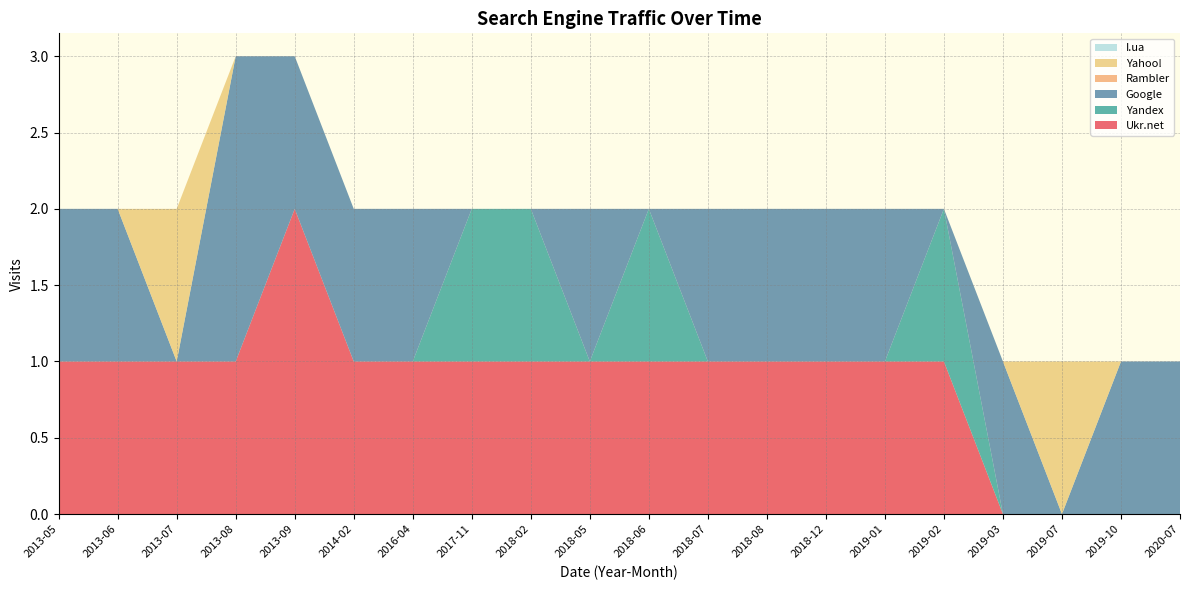

Reading left to right, list all the values displayed in this chart.

Ukr.net: 2013-05=1	2013-06=1	2013-07=1	2013-08=1	2013-09=2	2014-02=1	2016-04=1	2017-11=1	2018-02=1	2018-05=1	2018-06=1	2018-07=1	2018-08=1	2018-12=1	2019-01=1	2019-02=1	2019-03=0	2019-07=0	2019-10=0	2020-07=0
Yandex: 2013-05=0	2013-06=0	2013-07=0	2013-08=0	2013-09=0	2014-02=0	2016-04=0	2017-11=1	2018-02=1	2018-05=0	2018-06=1	2018-07=0	2018-08=0	2018-12=0	2019-01=0	2019-02=1	2019-03=0	2019-07=0	2019-10=0	2020-07=0
Google: 2013-05=1	2013-06=1	2013-07=0	2013-08=2	2013-09=1	2014-02=1	2016-04=1	2017-11=0	2018-02=0	2018-05=1	2018-06=0	2018-07=1	2018-08=1	2018-12=1	2019-01=1	2019-02=0	2019-03=1	2019-07=0	2019-10=1	2020-07=1
Rambler: 2013-05=0	2013-06=0	2013-07=0	2013-08=0	2013-09=0	2014-02=0	2016-04=0	2017-11=0	2018-02=0	2018-05=0	2018-06=0	2018-07=0	2018-08=0	2018-12=0	2019-01=0	2019-02=0	2019-03=0	2019-07=0	2019-10=0	2020-07=0
Yahoo!: 2013-05=0	2013-06=0	2013-07=1	2013-08=0	2013-09=0	2014-02=0	2016-04=0	2017-11=0	2018-02=0	2018-05=0	2018-06=0	2018-07=0	2018-08=0	2018-12=0	2019-01=0	2019-02=0	2019-03=0	2019-07=1	2019-10=0	2020-07=0
I.ua: 2013-05=0	2013-06=0	2013-07=0	2013-08=0	2013-09=0	2014-02=0	2016-04=0	2017-11=0	2018-02=0	2018-05=0	2018-06=0	2018-07=0	2018-08=0	2018-12=0	2019-01=0	2019-02=0	2019-03=0	2019-07=0	2019-10=0	2020-07=0